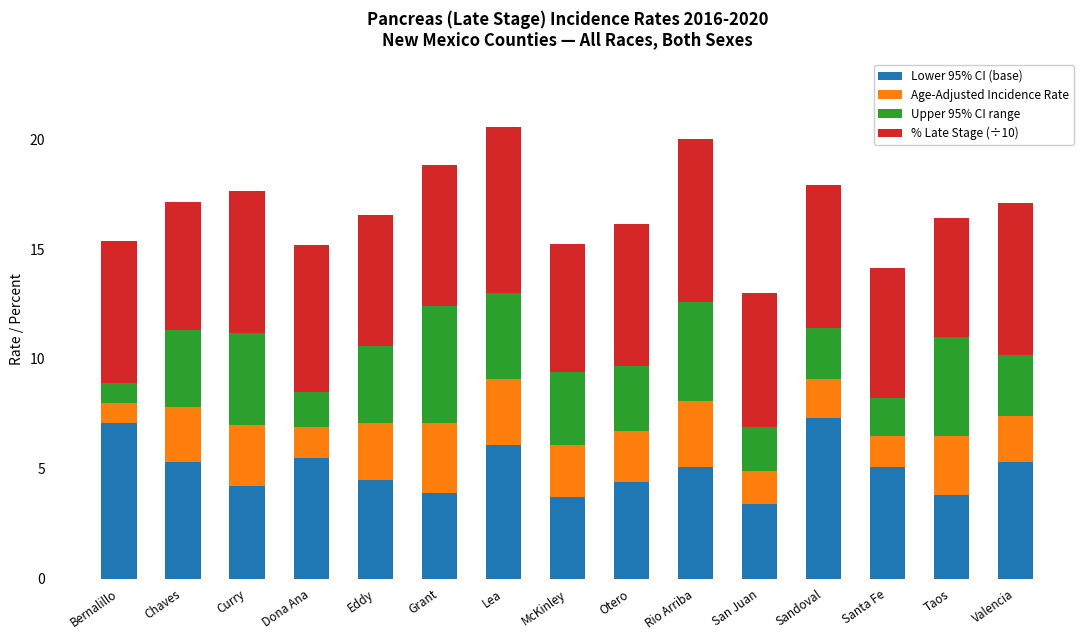

What is the highest value of the Lower 95% CI (base) series?

7.3